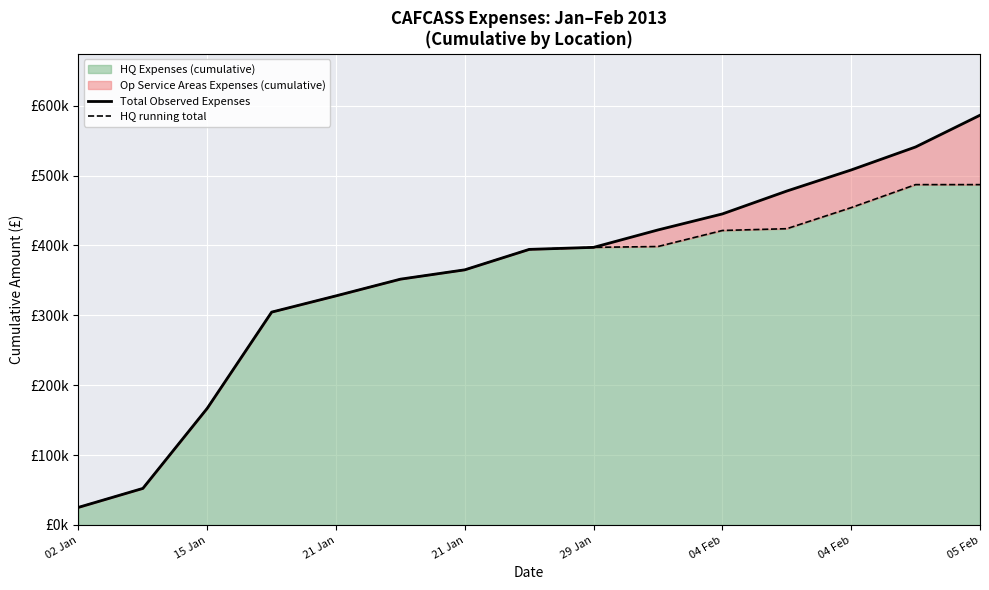

How many categories are shown in the chart?

15